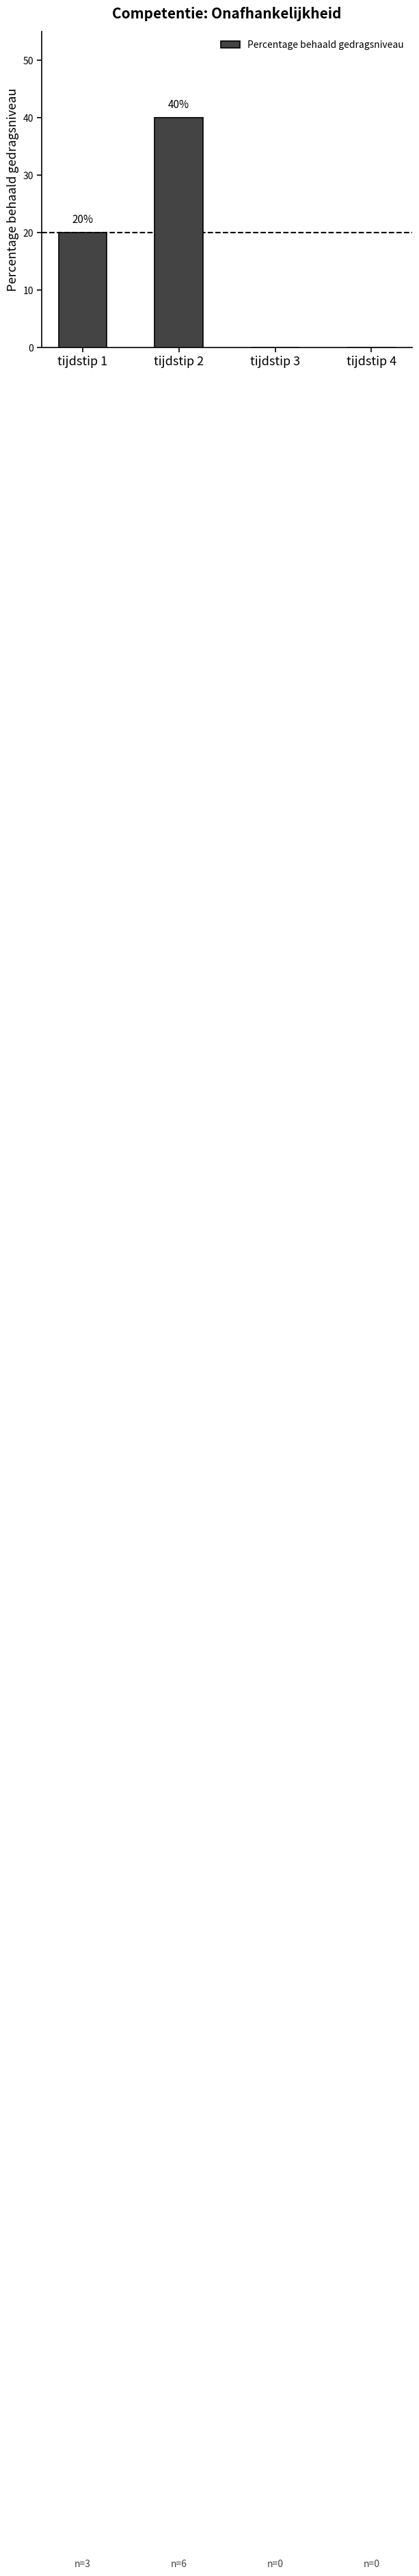

Reading right to left, what are all the values shown in this chart?

0	0	40	20